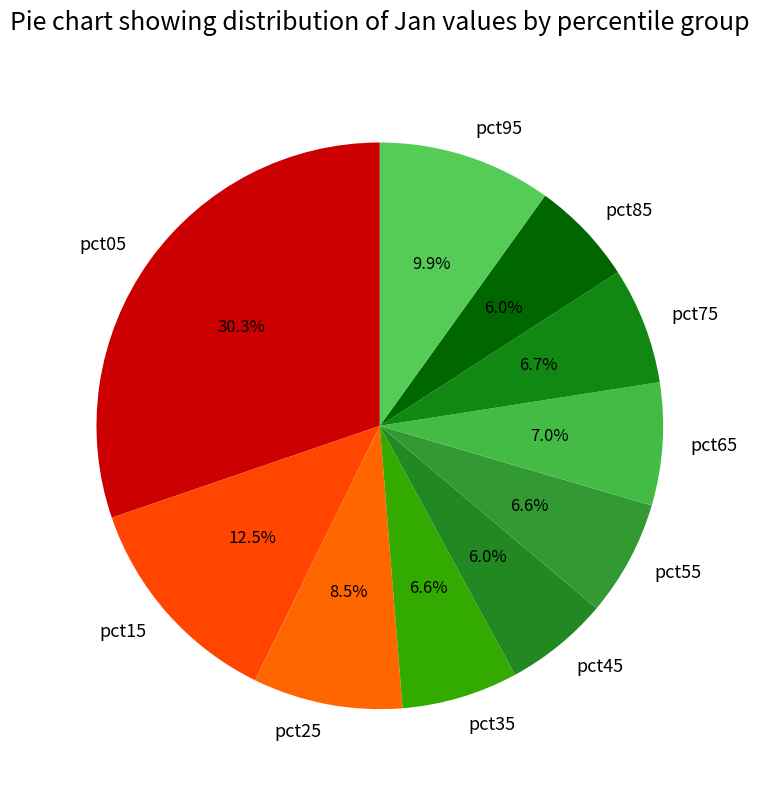

Which has a higher value, pct85 or pct35?

pct35